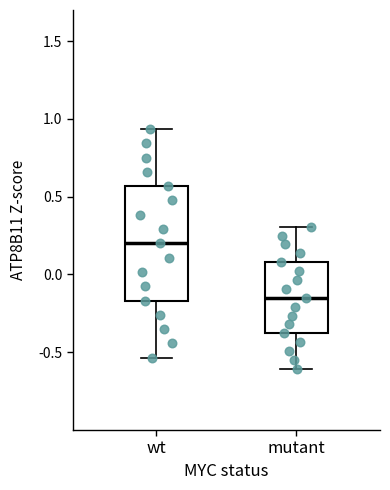

Which box's median line is the lowest?

mutant